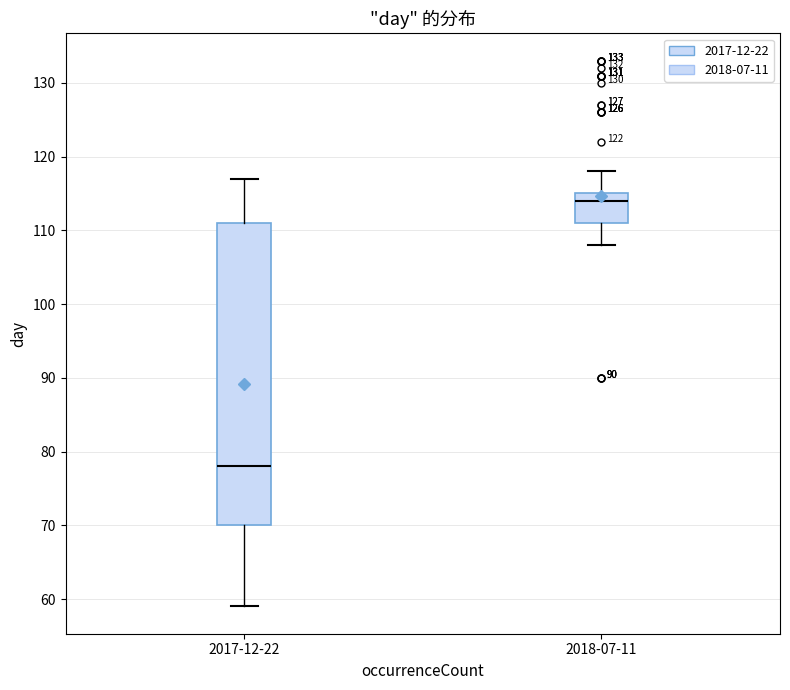

Where is the lower edge of the box for 2017-12-22 on the y-axis? The values are not printed on the chart, so give them approximately, as read against the axis.

70